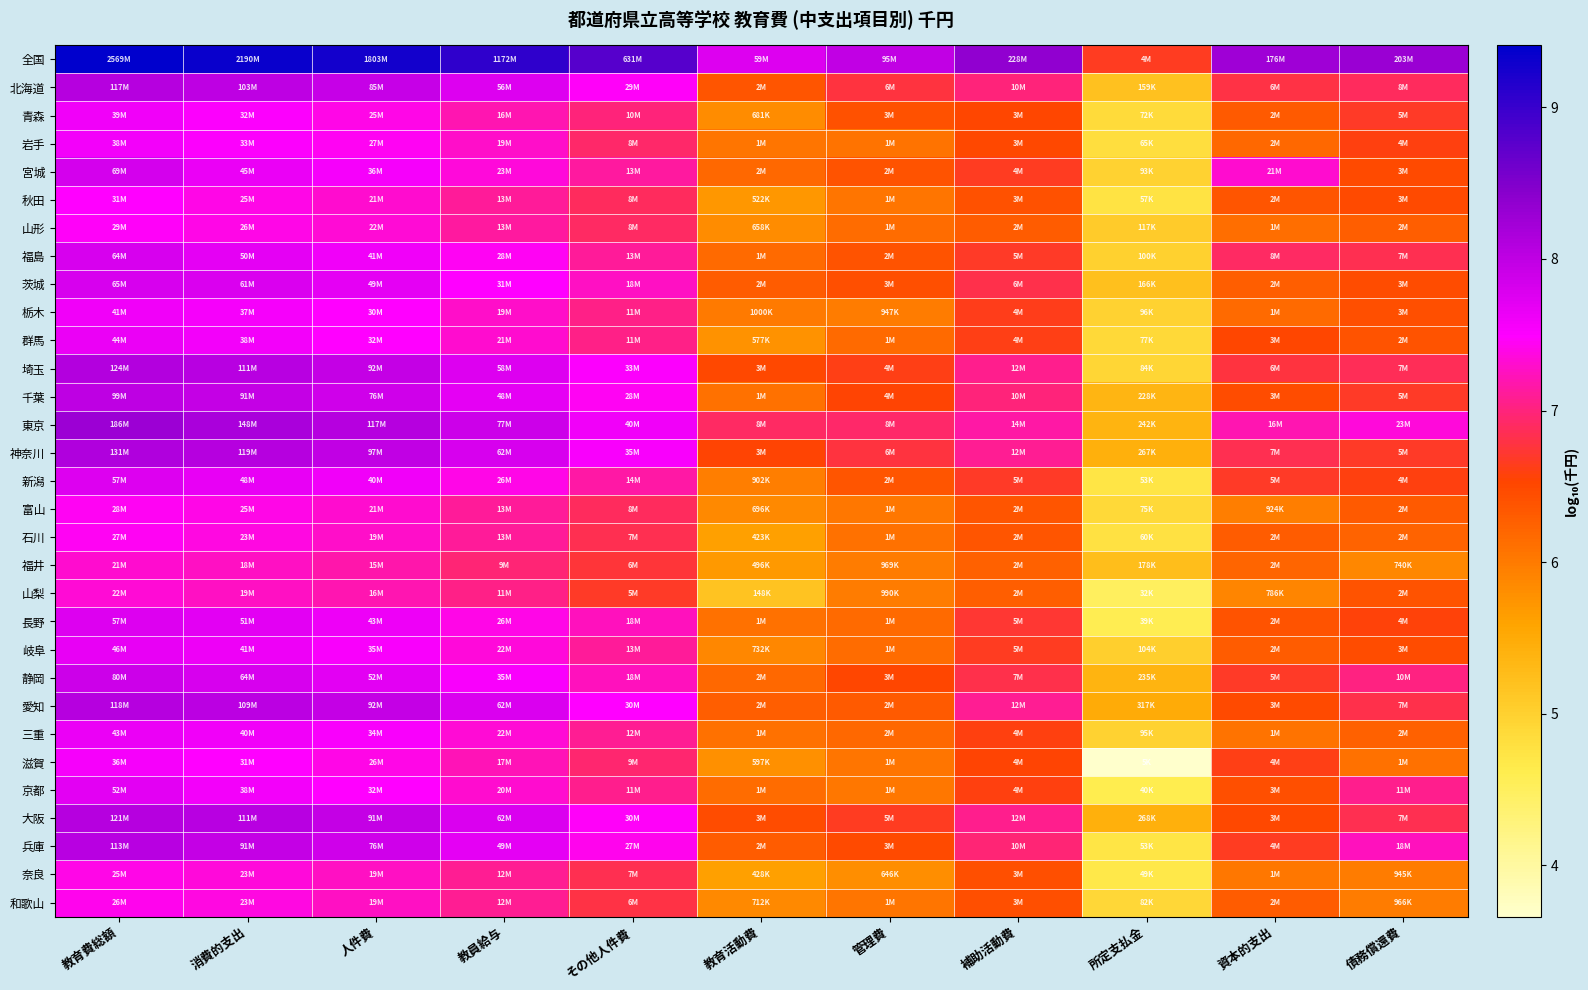

Between 人件費 and 教育費総額, which is larger?

教育費総額